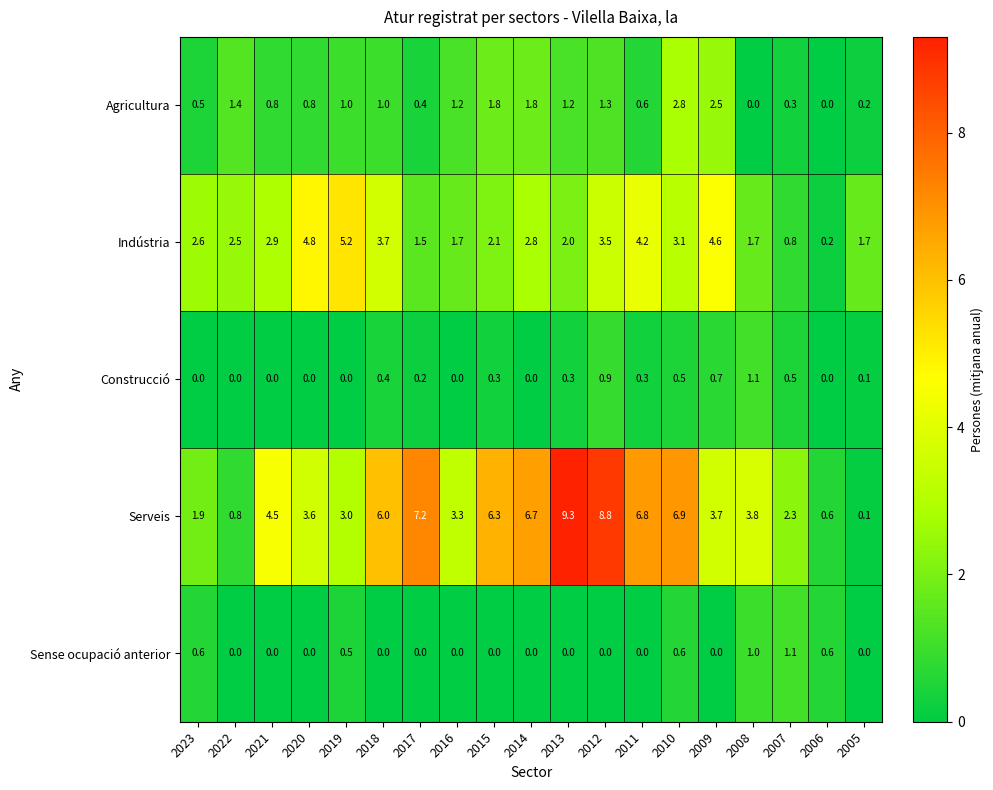

At 2009, list the series in order from smallest to largest.

Sense ocupació anterior, Construcció, Agricultura, Serveis, Indústria